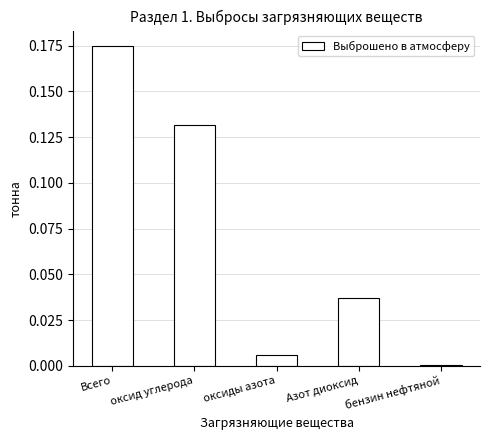

At which category does the chart reach its peak across all series?

Всего